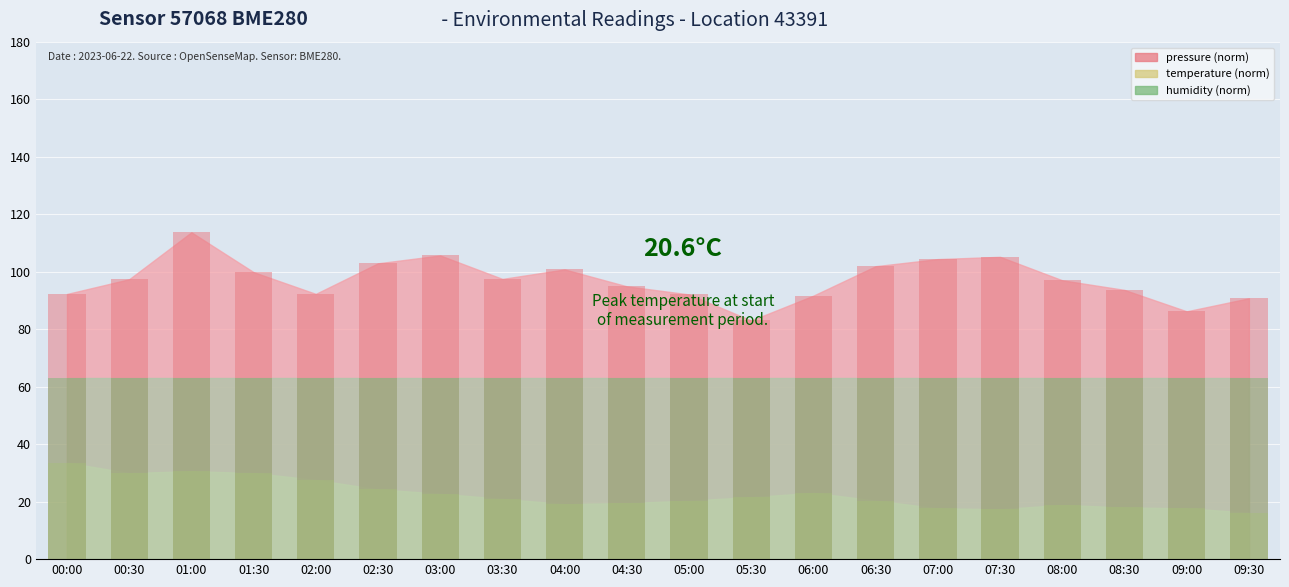

Reading left to right, extract all data points from this chart.

pressure: 00:00=92.3	00:30=97.4	01:00=113.8	01:30=99.9	02:00=92.3	02:30=103.0	03:00=105.7	03:30=97.5	04:00=100.8	04:30=95.0	05:00=92.1	05:30=83.1	06:00=91.7	06:30=102.0	07:00=104.4	07:30=105.2	08:00=97.1	08:30=93.7	09:00=86.3	09:30=90.8
temperature: 00:00=33.6	00:30=30.0	01:00=30.6	01:30=30.0	02:00=27.6	02:30=24.3	03:00=22.8	03:30=21.0	04:00=19.2	04:30=19.5	05:00=20.4	05:30=21.6	06:00=23.1	06:30=20.4	07:00=17.7	07:30=17.4	08:00=18.9	08:30=18.0	09:00=17.7	09:30=16.2